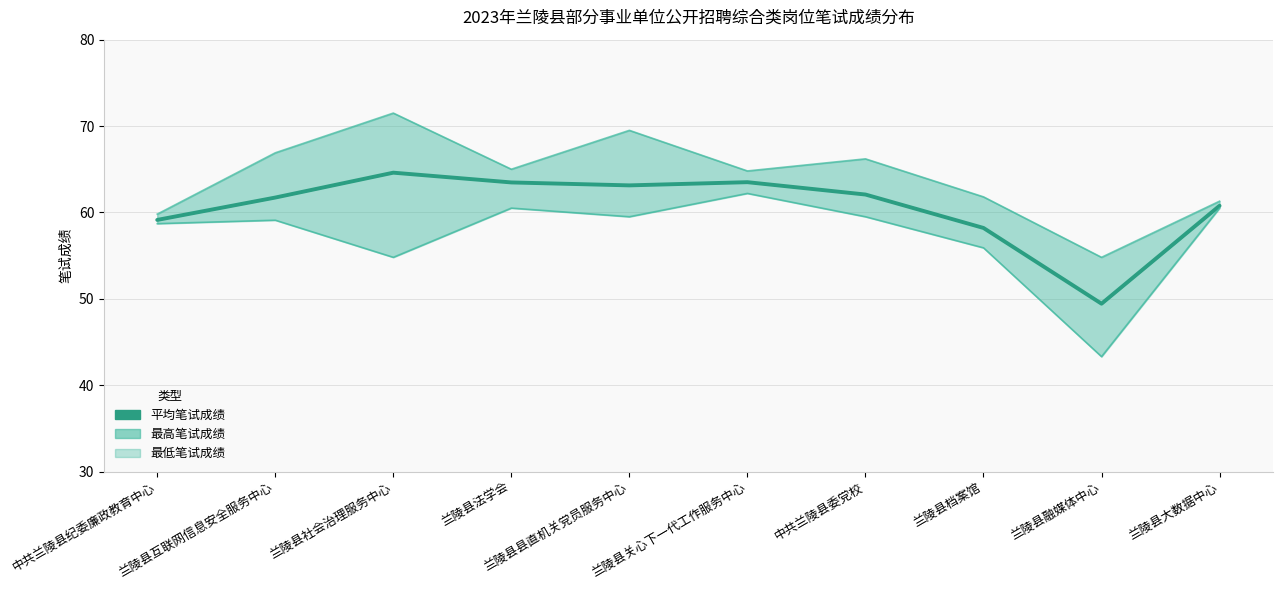

Which label corresponds to the smallest value in the chart?

兰陵县融媒体中心